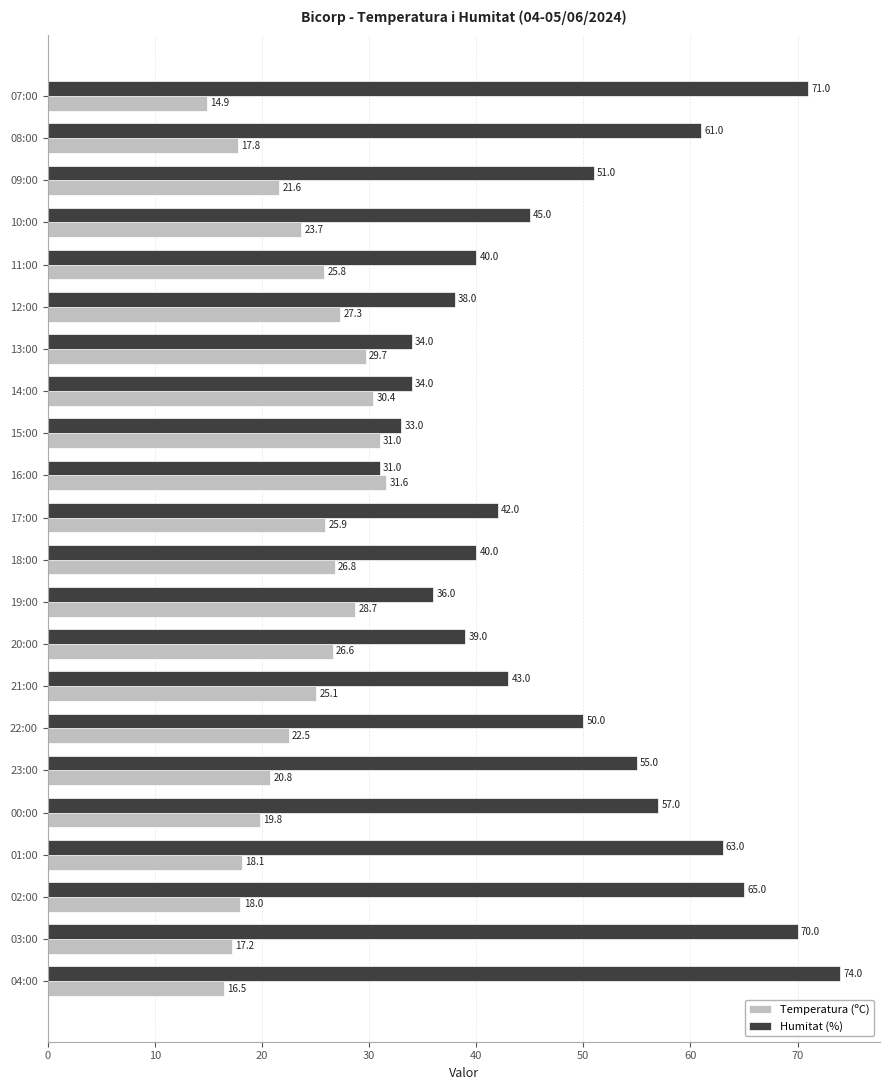

The Temperatura (ºC) series shows 15.5 at 17:00. True or false?

False